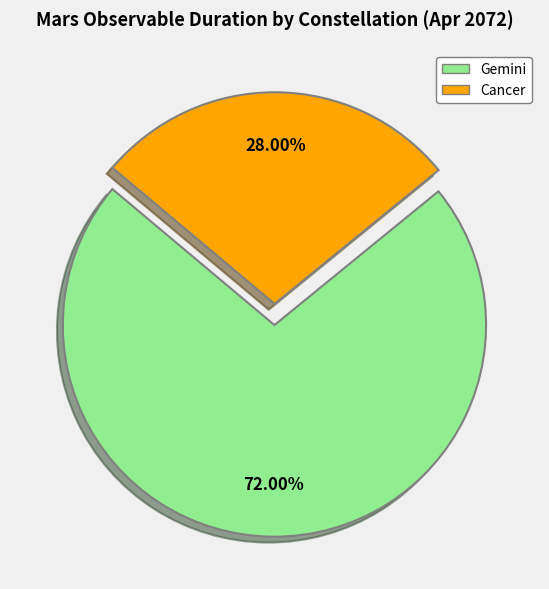

Is the sum of Cancer and Gemini greater than half?

Yes